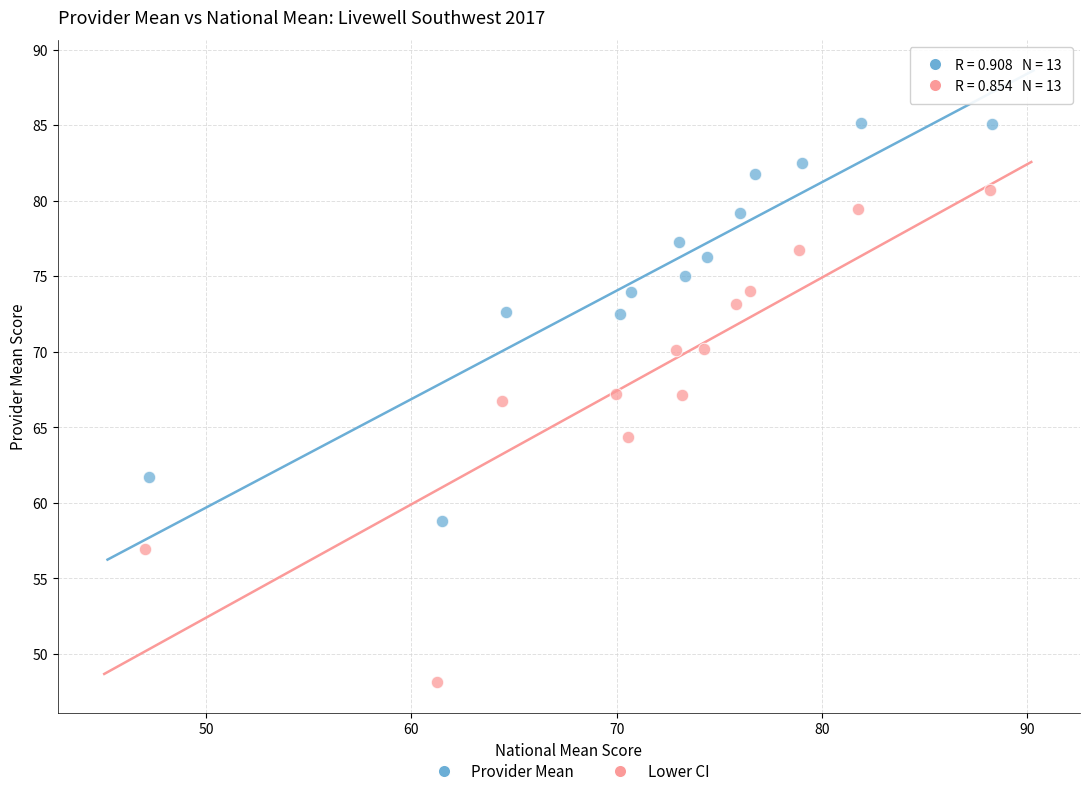

Which series contains the lowest Y value?

Lower CI